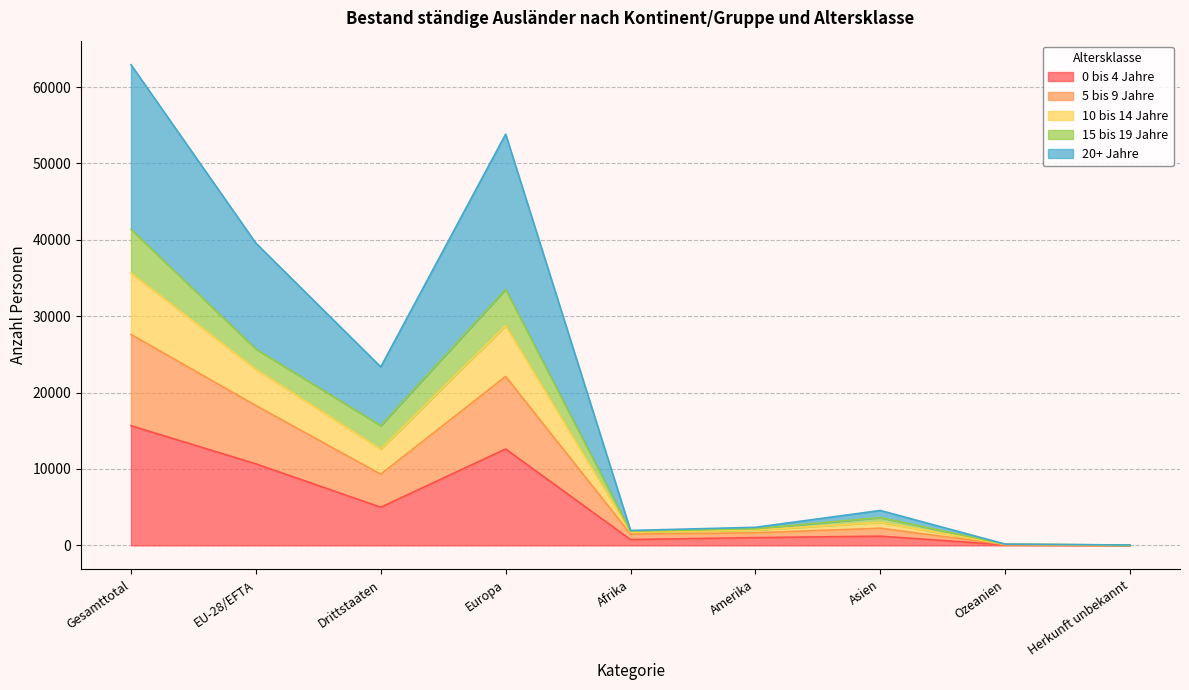

Which series has the largest total across all categories?

20+ Jahre